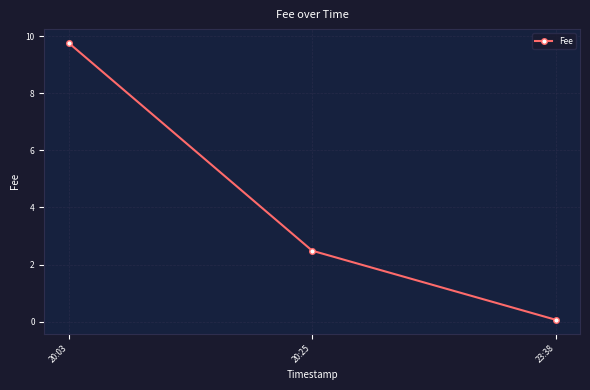

What is the difference between the maximum and minimum values?

9.7